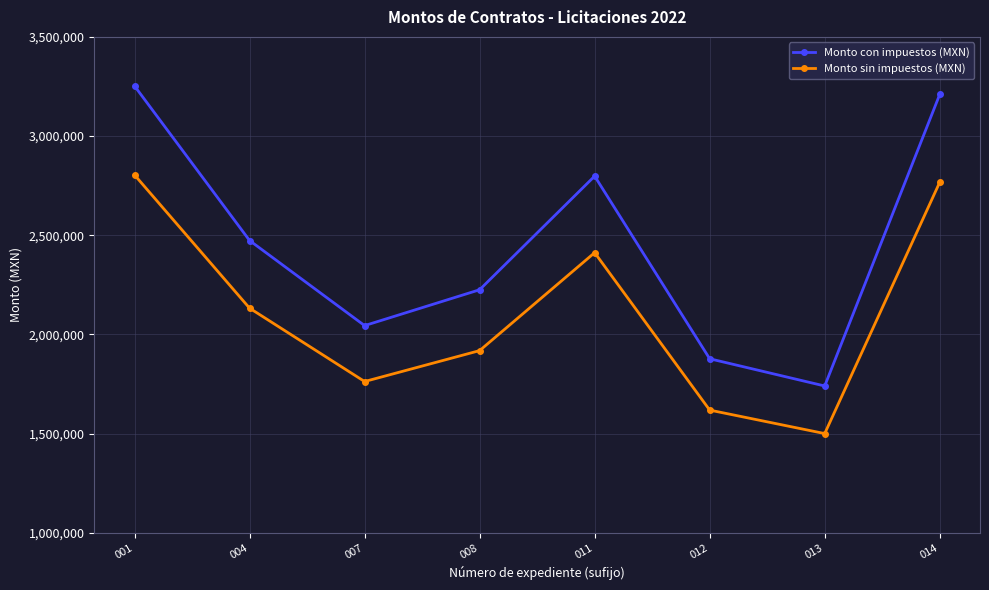

True or false: Monto sin impuestos (MXN) and Monto con impuestos (MXN) cross at least once.

False